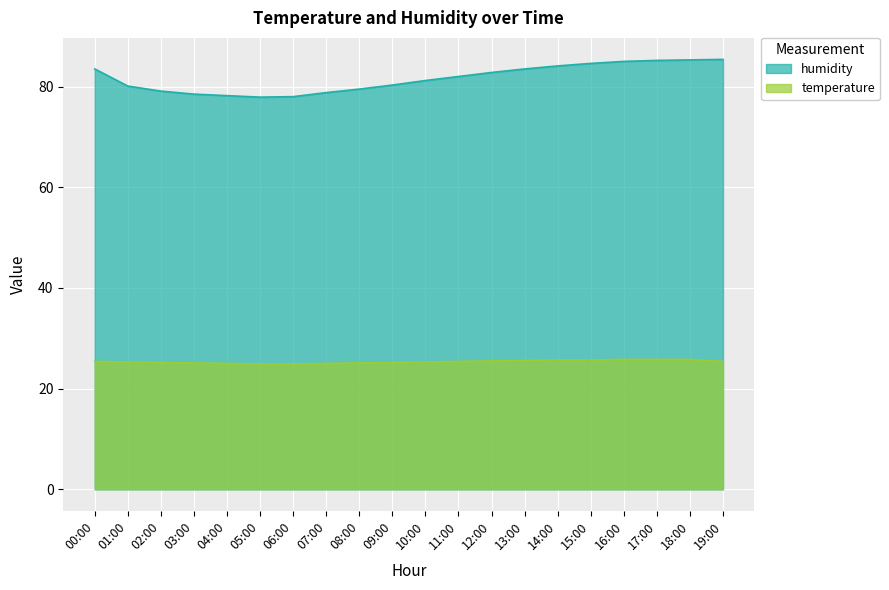

True or false: humidity and temperature cross at least once.

False